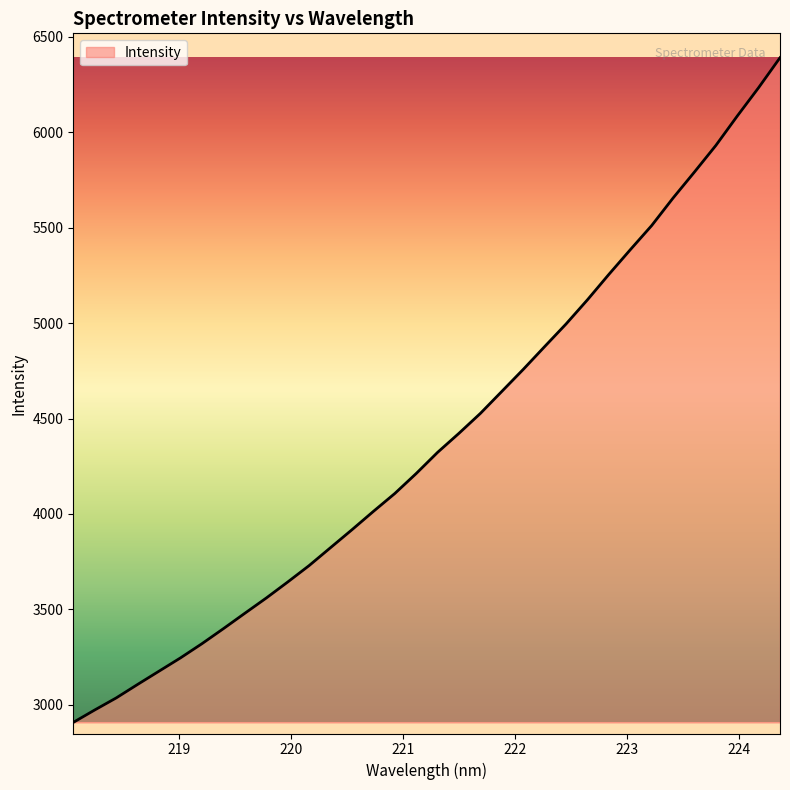

How many values are below 4323?

17